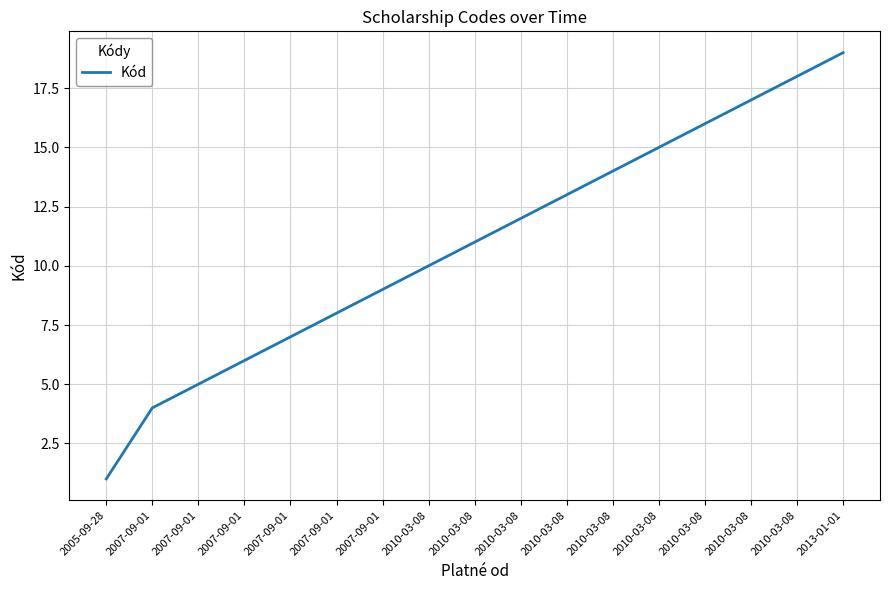

What is the change in value from 2007-09-01 to 2010-03-08?

+6